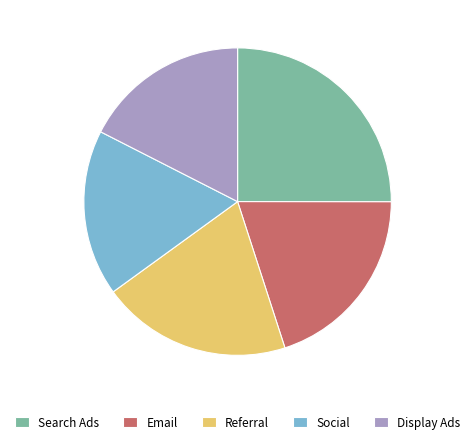

True or false: Display Ads accounts for 17% of the total.

True